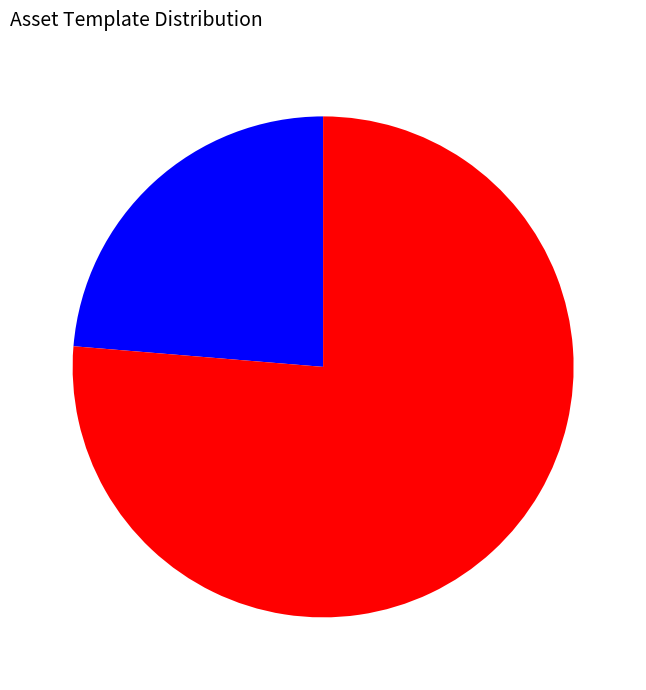

Does any single category account for the majority?

Yes